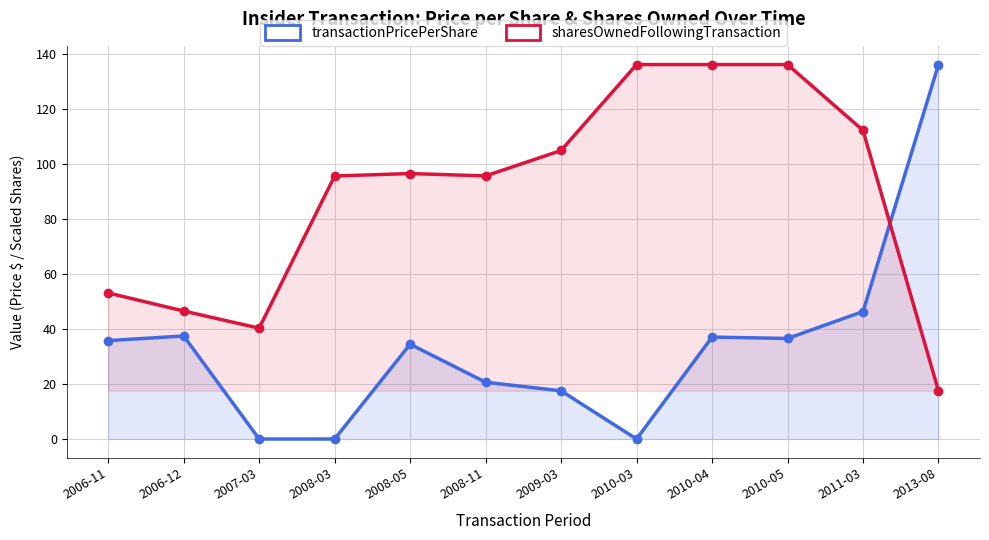

What is the label of the 6th point from the left?

2008-11